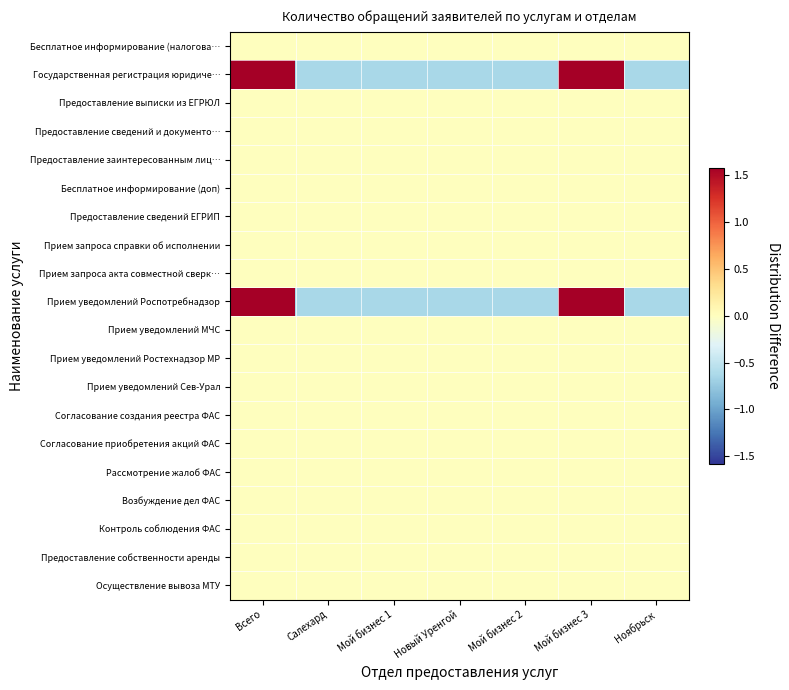

Rank the series at Всего from lowest to highest value.

Бесплатное информирование (налогова…, Предоставление выписки из ЕГРЮЛ, Предоставление сведений и документо…, Предоставление заинтересованным лиц…, Бесплатное информирование (доп), Предоставление сведений ЕГРИП, Прием запроса справки об исполнении, Прием запроса акта совместной сверк…, Прием уведомлений МЧС, Прием уведомлений Ростехнадзор МР, Прием уведомлений Сев-Урал, Согласование создания реестра ФАС, Согласование приобретения акций ФАС, Рассмотрение жалоб ФАС, Возбуждение дел ФАС, Контроль соблюдения ФАС, Предоставление собственности аренды, Осуществление вывоза МТУ, Прием уведомлений Роспотребнадзор, Государственная регистрация юридиче…